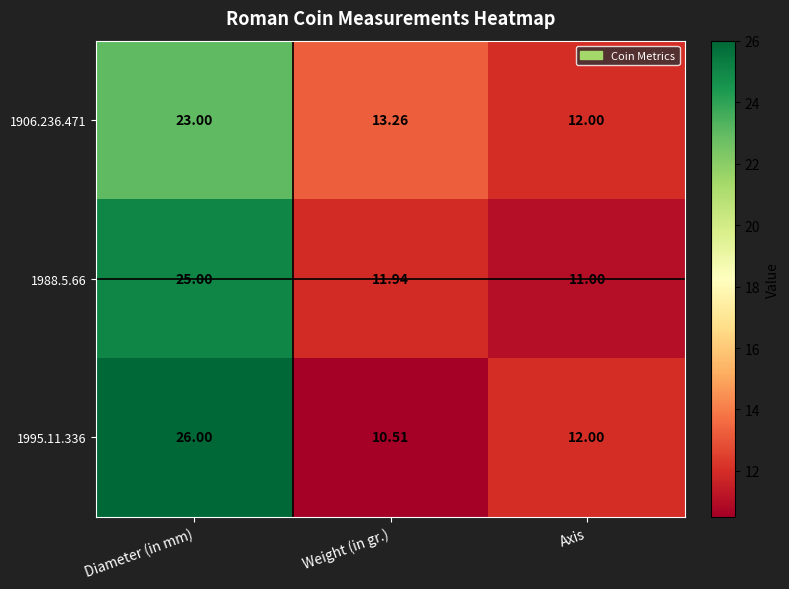

Which category has the lowest value across all series?

Weight (in gr.)